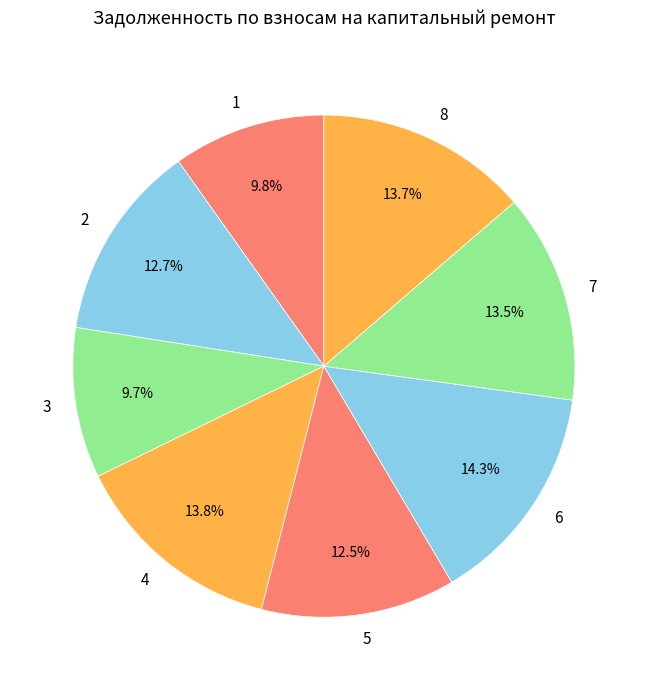

What is the largest slice in the pie chart?

6